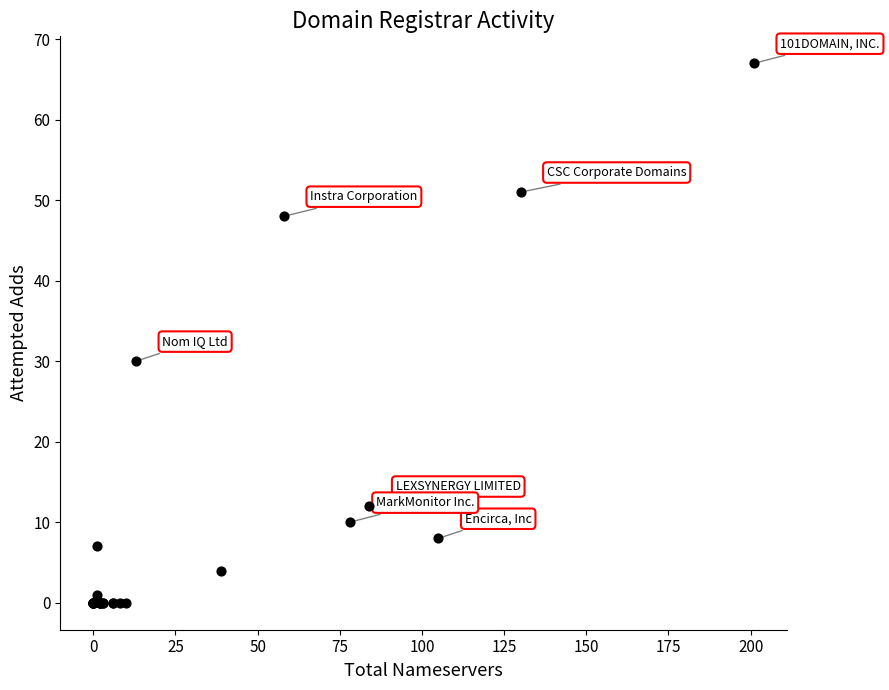

What Y value in the scatter plot is closest to 33?

30